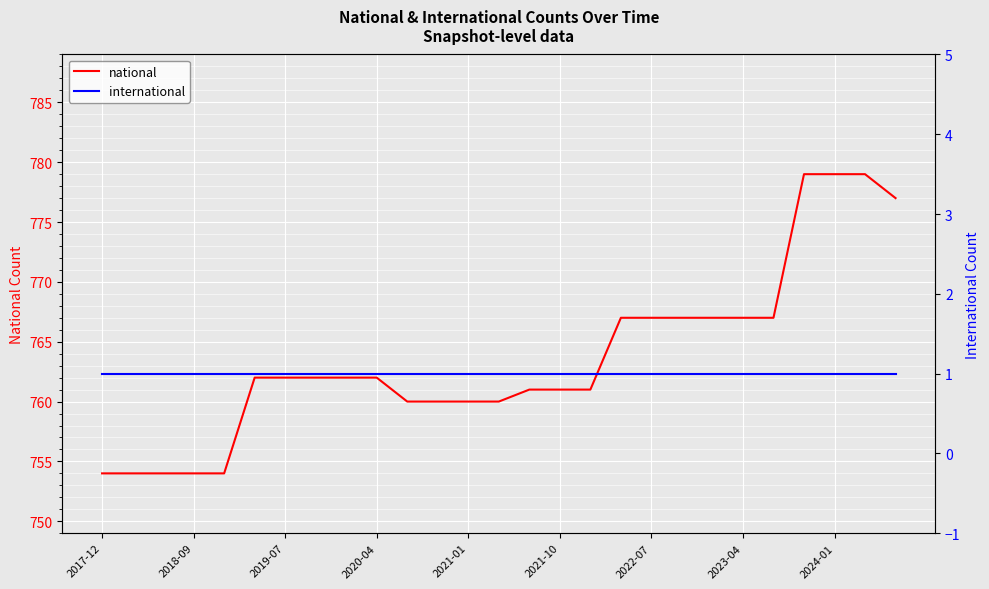

List the labels in order of international value, largest first.

2017-12, 2018-09, 2019-07, 2020-04, 2021-01, 2021-10, 2022-07, 2023-04, 2024-01, 9, 10, 11, 12, 13, 14, 15, 16, 17, 18, 19, 20, 21, 22, 23, 24, 25, 26